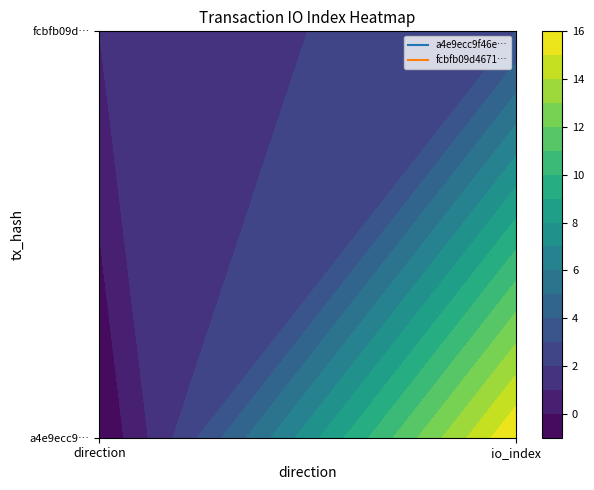

How many negative values does the a4e9ecc9f46eff67448c220dd973e153f5cb4f5 series have?

1